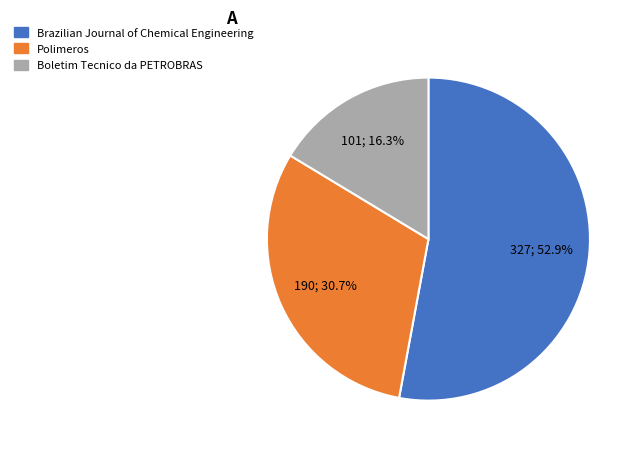

How many segments does this pie chart have?

3